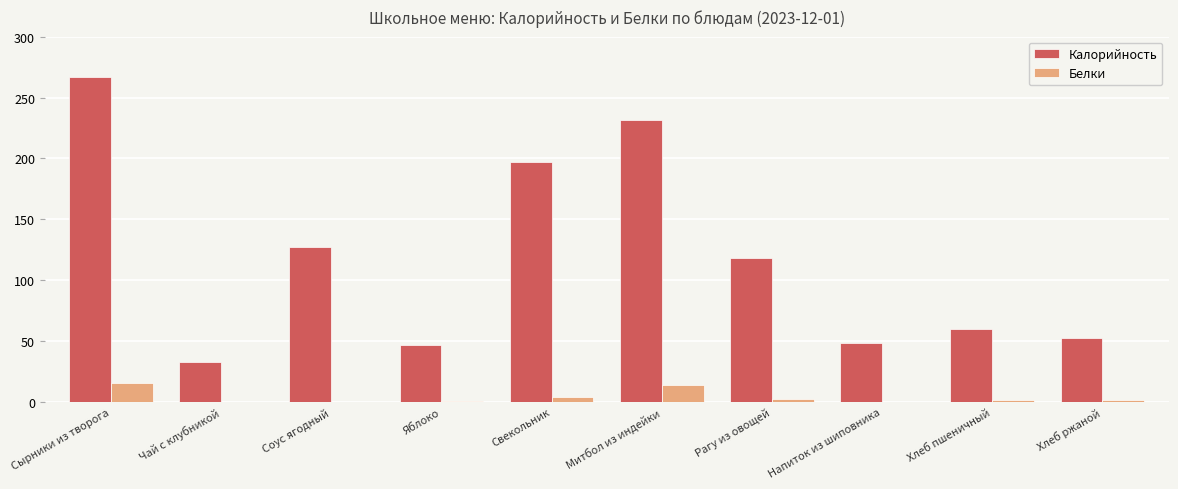

What is the total value across all series at Соус ягодный?

127.7